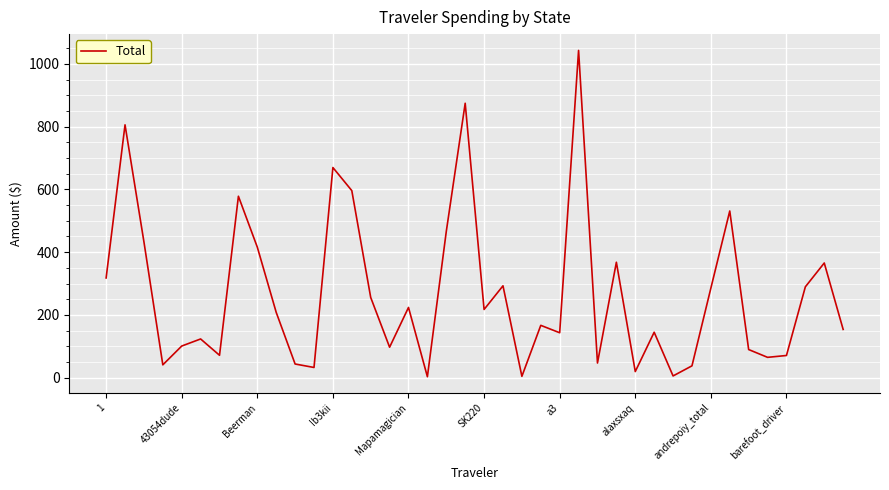

What is the smallest value displayed?

3.3